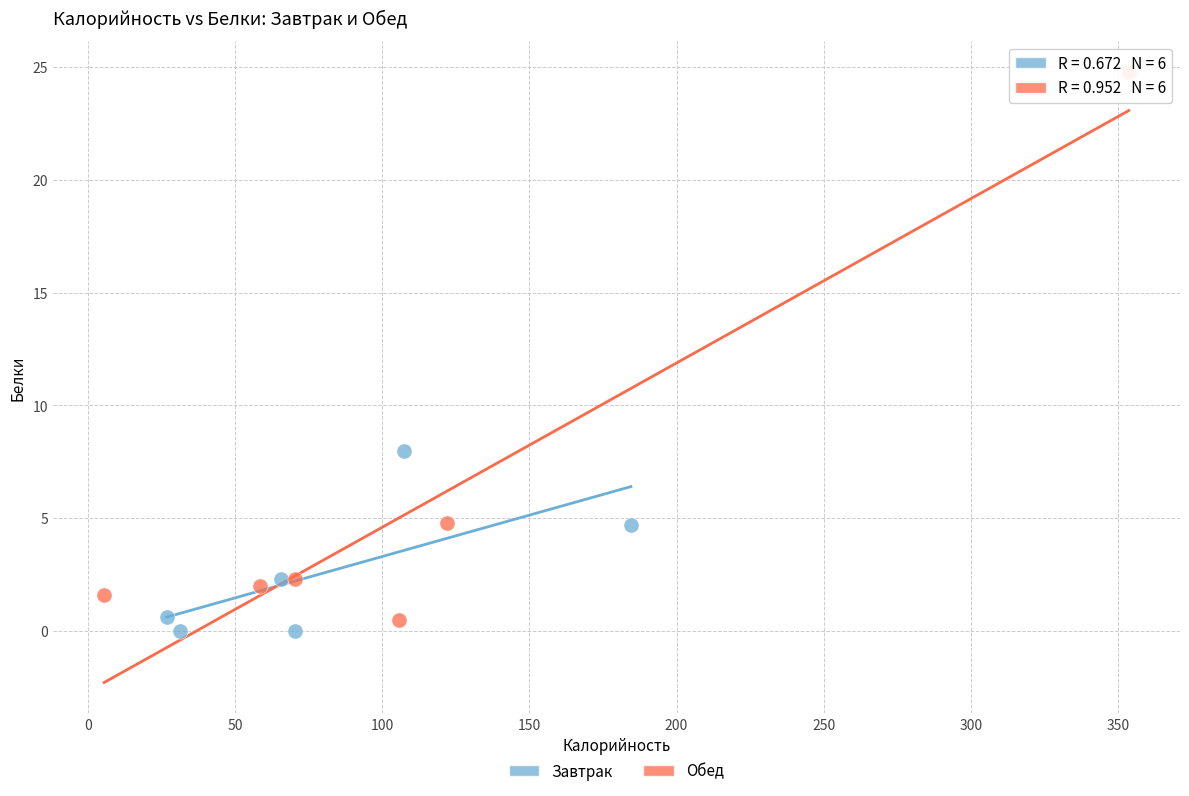

Which series reaches the maximum Y coordinate?

Обед